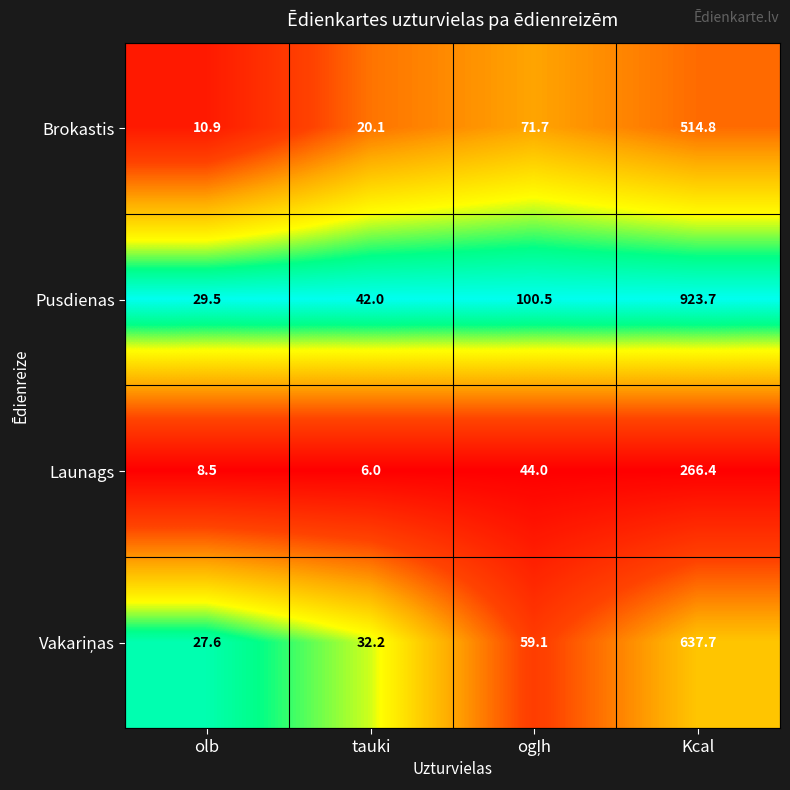

At which label does Launags reach its peak?

Kcal